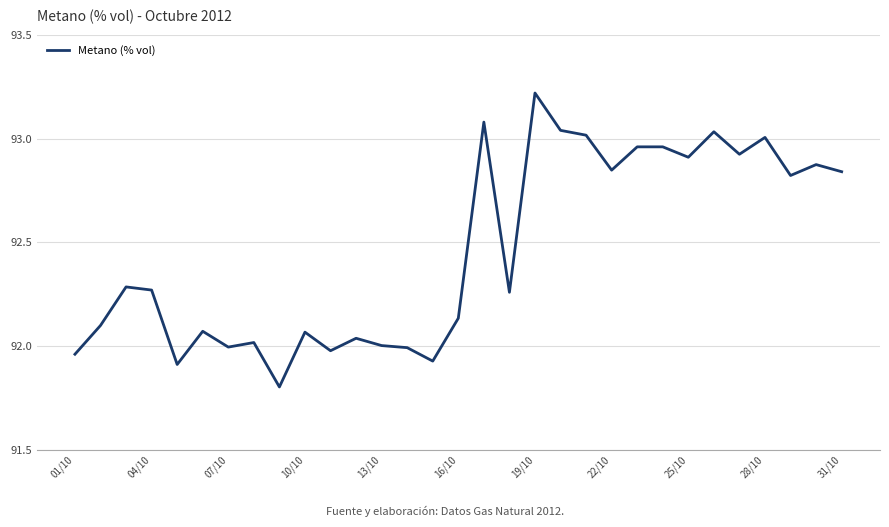

What is the difference between the maximum and minimum values?

1.4